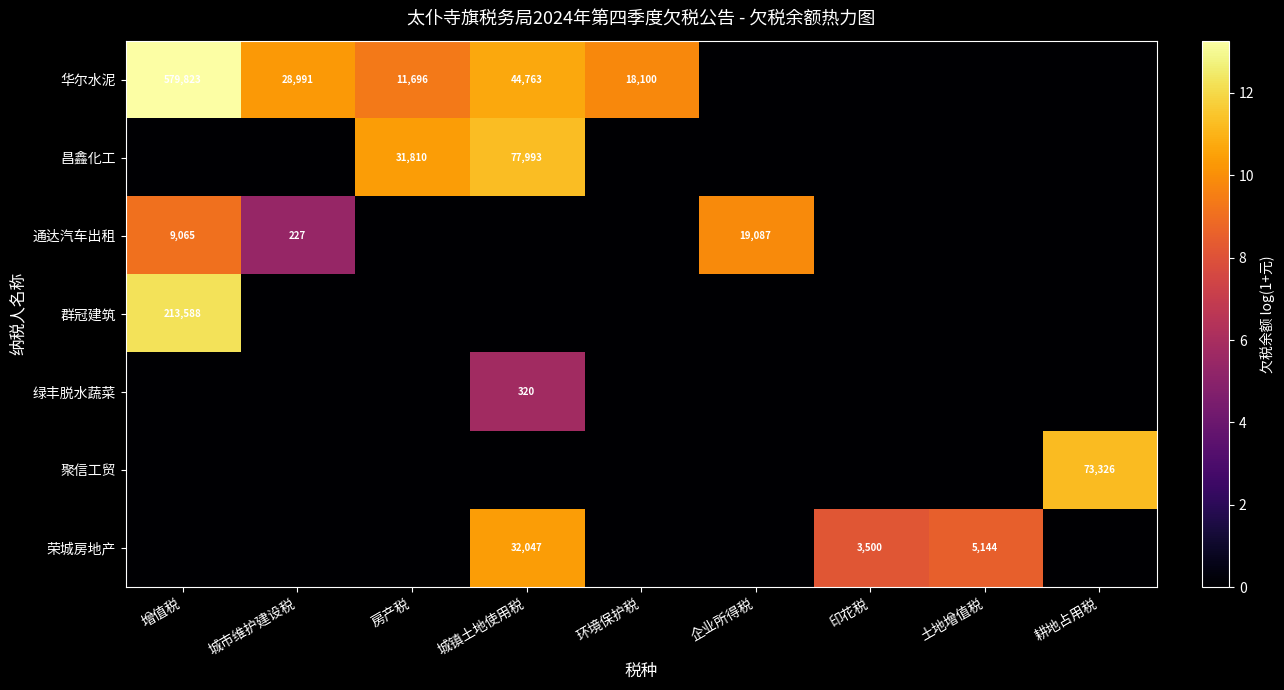

True or false: 华尔水泥 has a value of 5542 at 房产税.

False